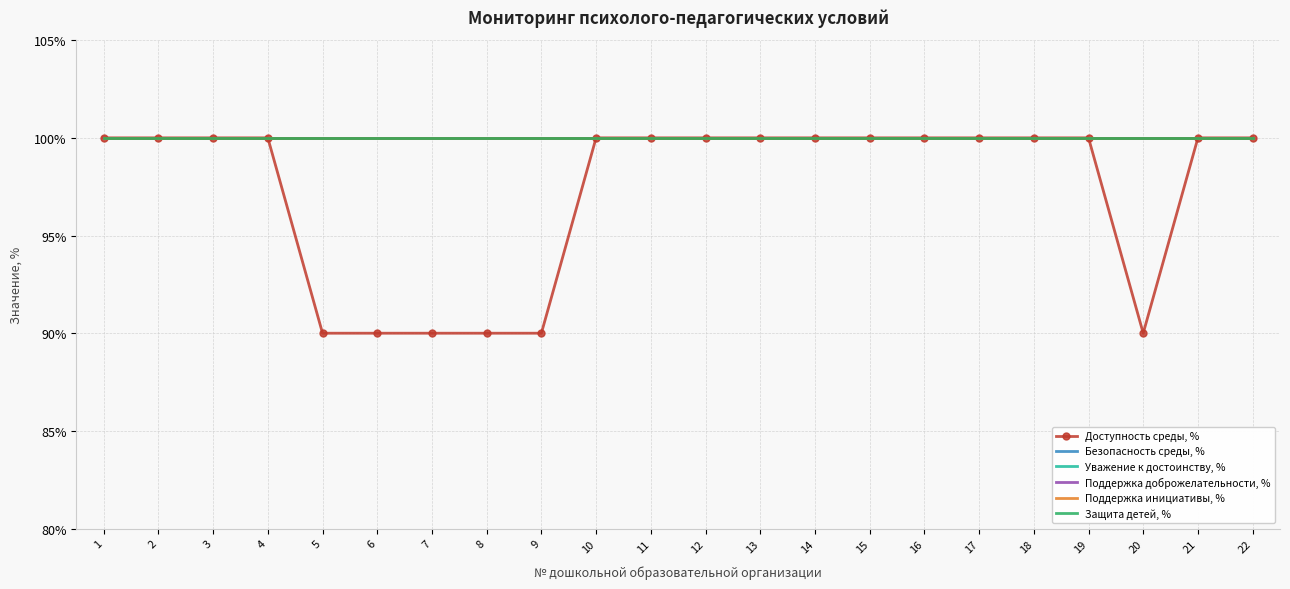

List the labels in order of Защита детей, % value, smallest first.

1, 2, 3, 4, 5, 6, 7, 8, 9, 10, 11, 12, 13, 14, 15, 16, 17, 18, 19, 20, 21, 22